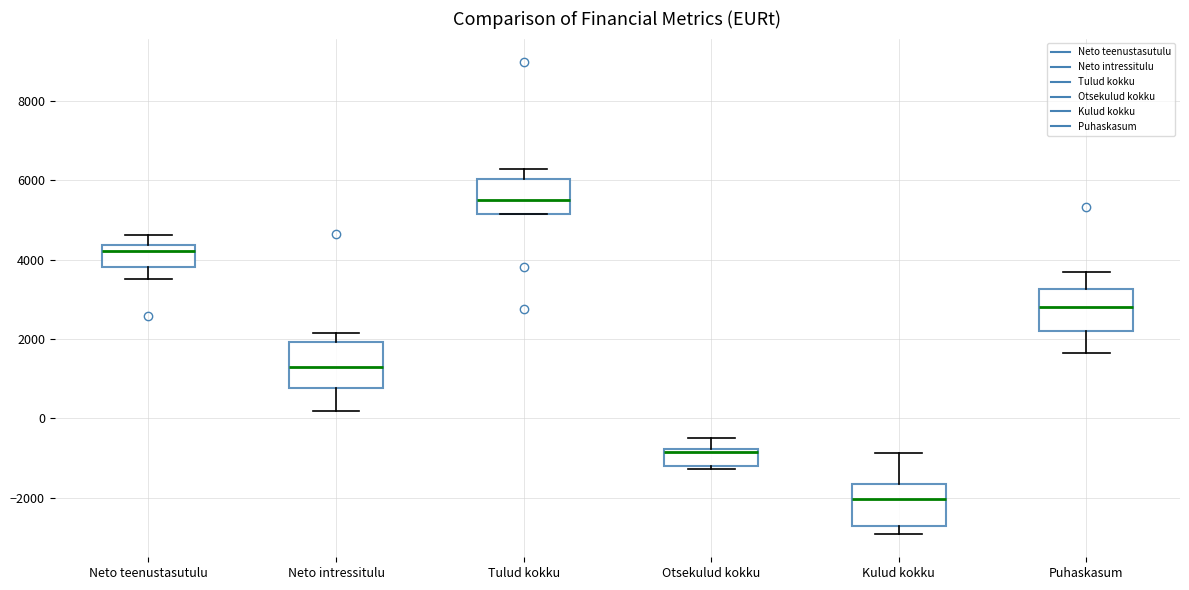

Where does the median line of the box for Tulud kokku sit on the y-axis? The values are not printed on the chart, so give them approximately, as read against the axis.

5400